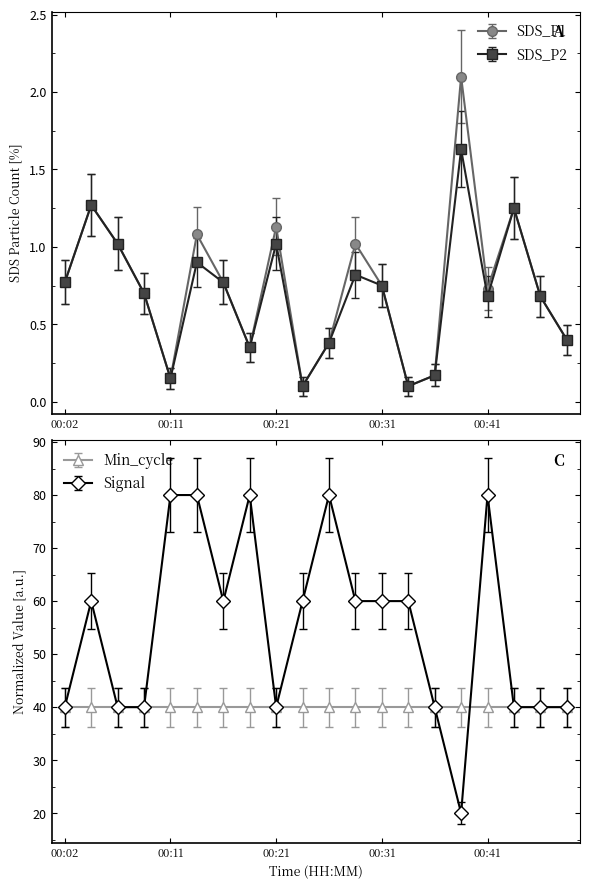

True or false: Signal and SDS_P1 cross at least once.

False